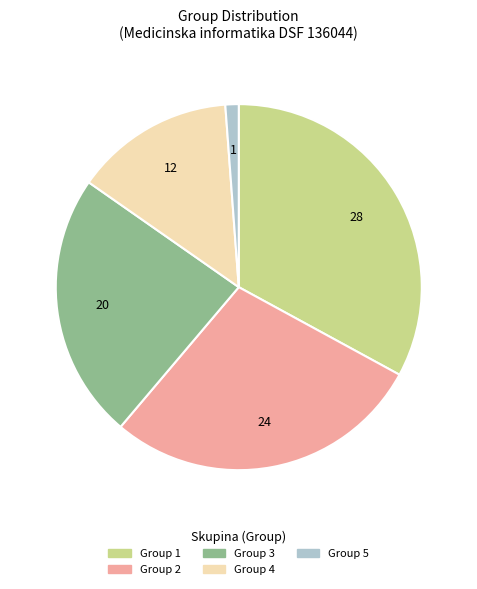

Does any single category account for the majority?

No